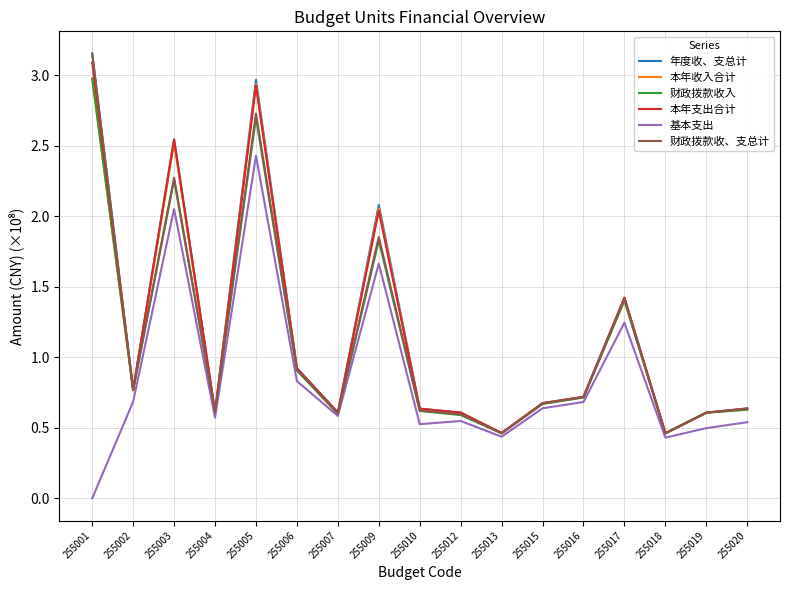

What is the sum of the 本年收入合计 values at 255003 and 255004?

3.1